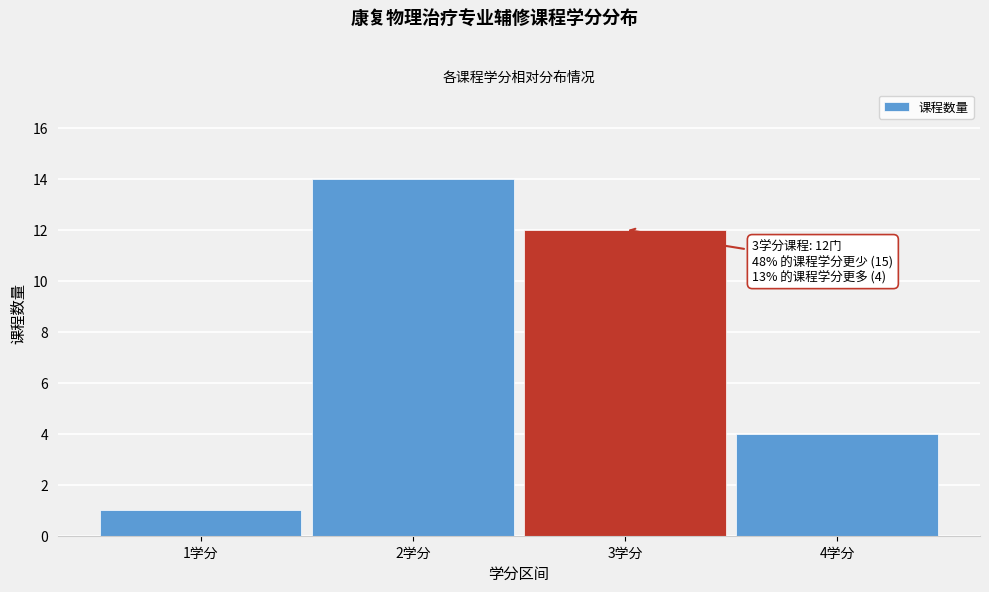

Which range on the x-axis has the tallest bar?

1.5 to 2.5